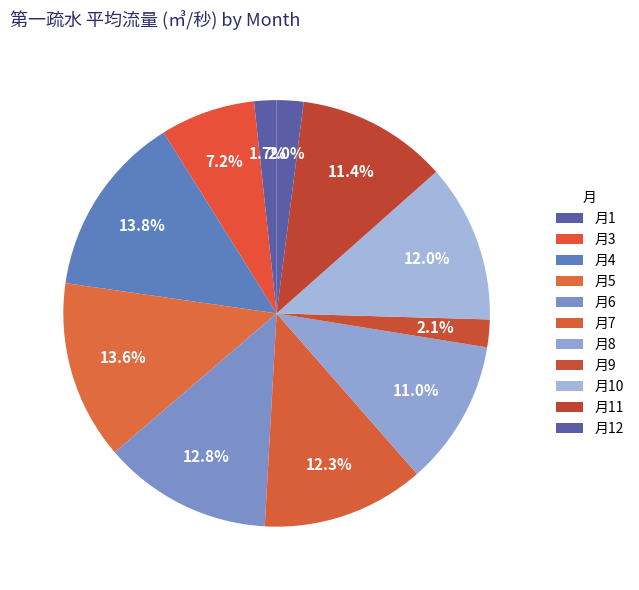

How many segments does this pie chart have?

11